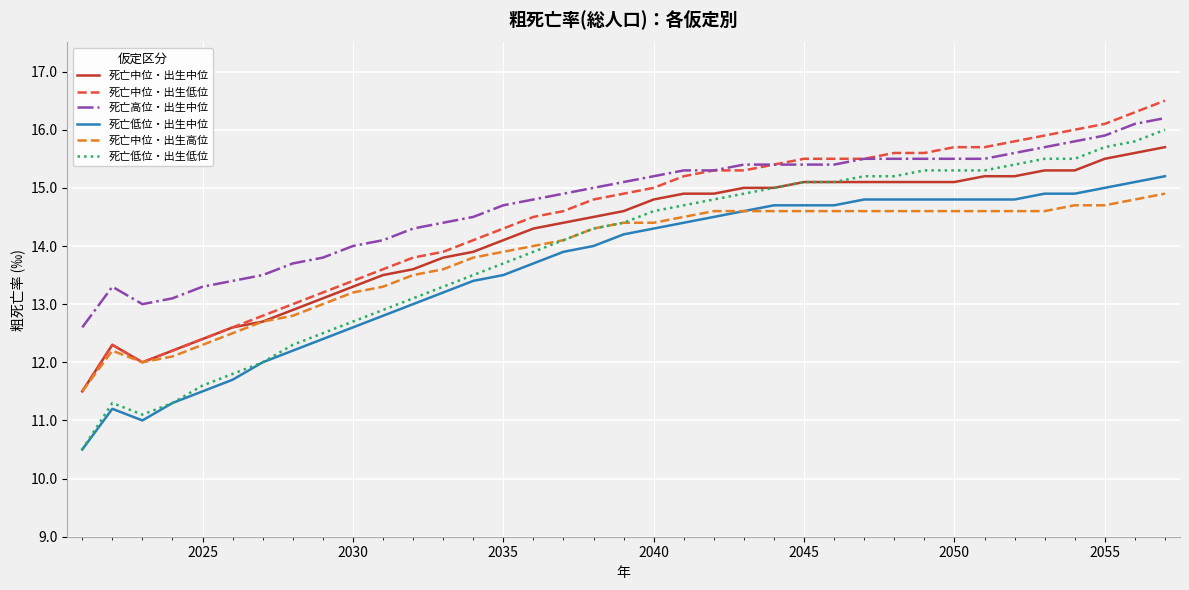

Which series has the largest range (max minus min)?

死亡低位・出生低位